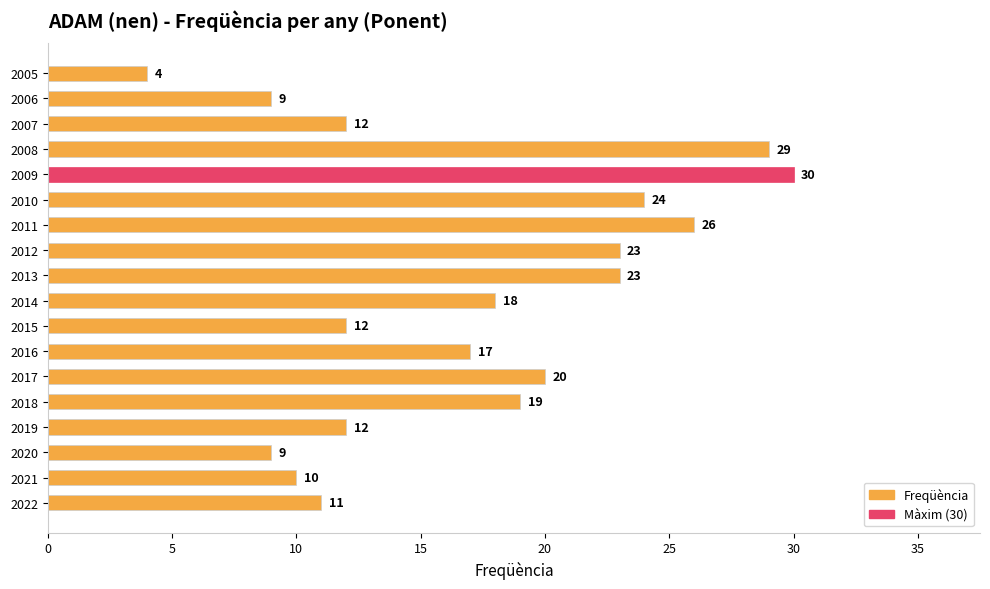

Does the chart contain stacked bars?

No